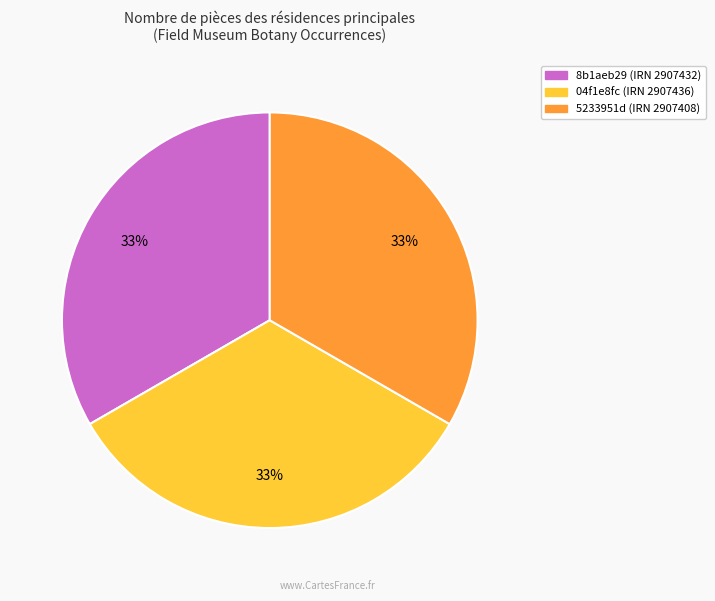

Is it true that 8b1aeb29 (IRN 2907432) is 25% of the pie?

False